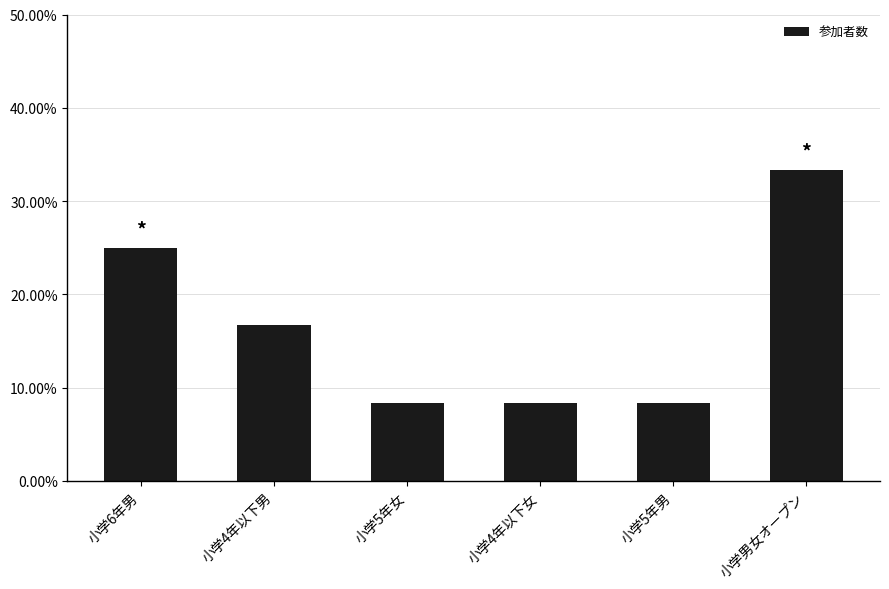

Does the chart contain any negative values?

No